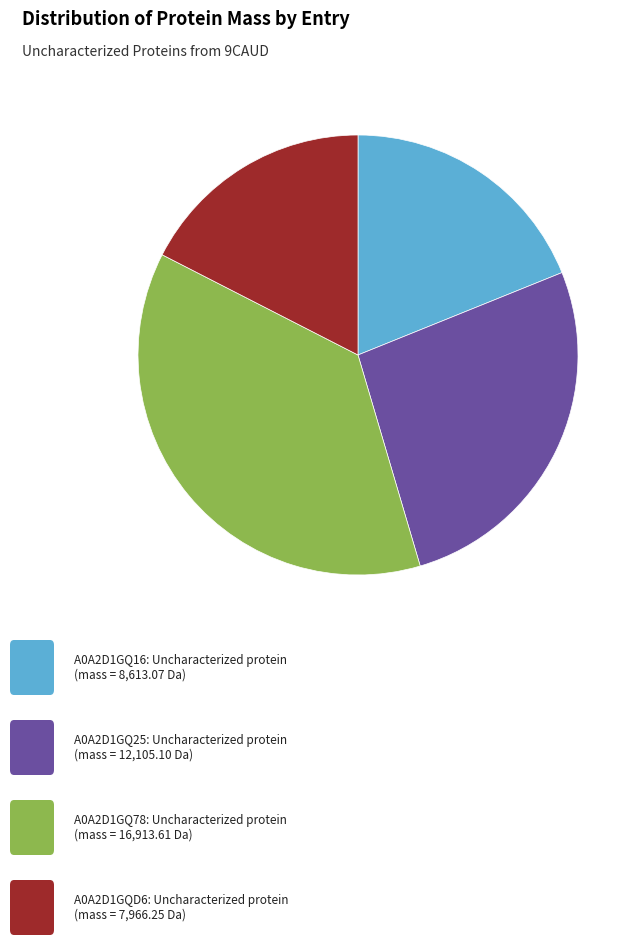

Does any single category account for the majority?

No